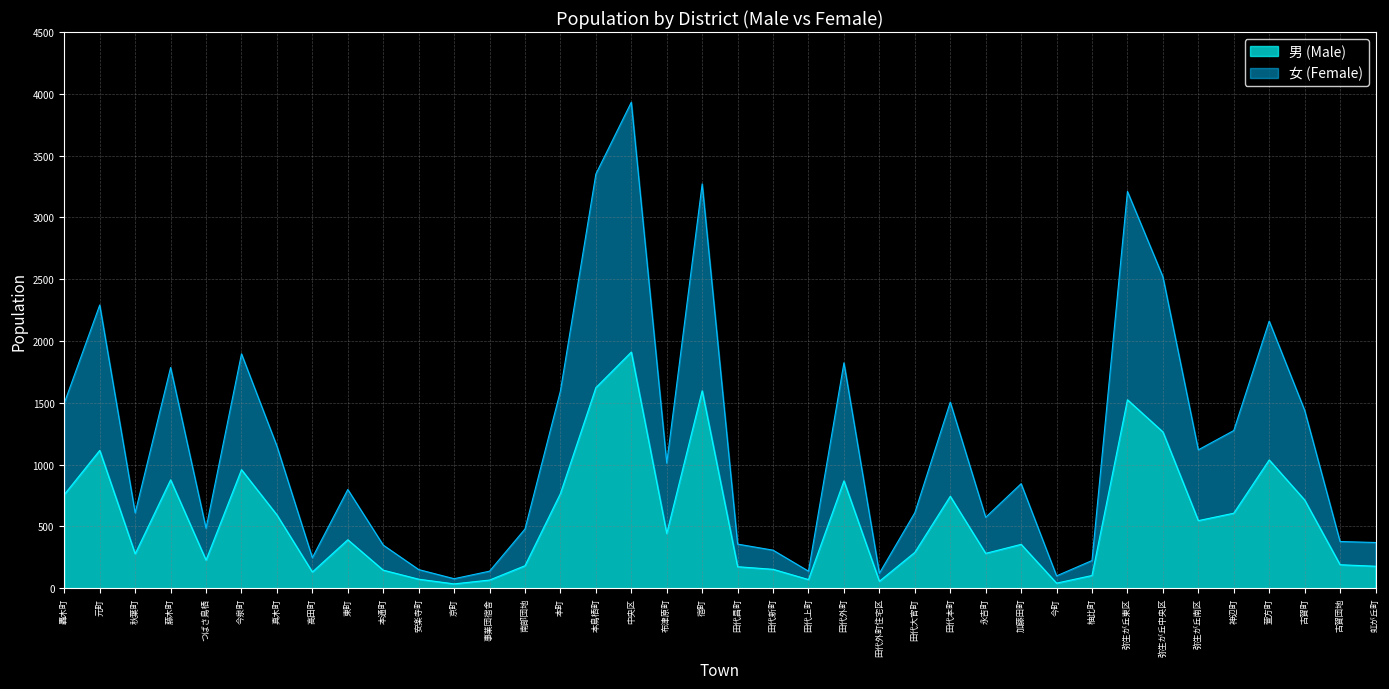

True or false: 男 (Male) has more than 2 points higher than both neighbors.

True